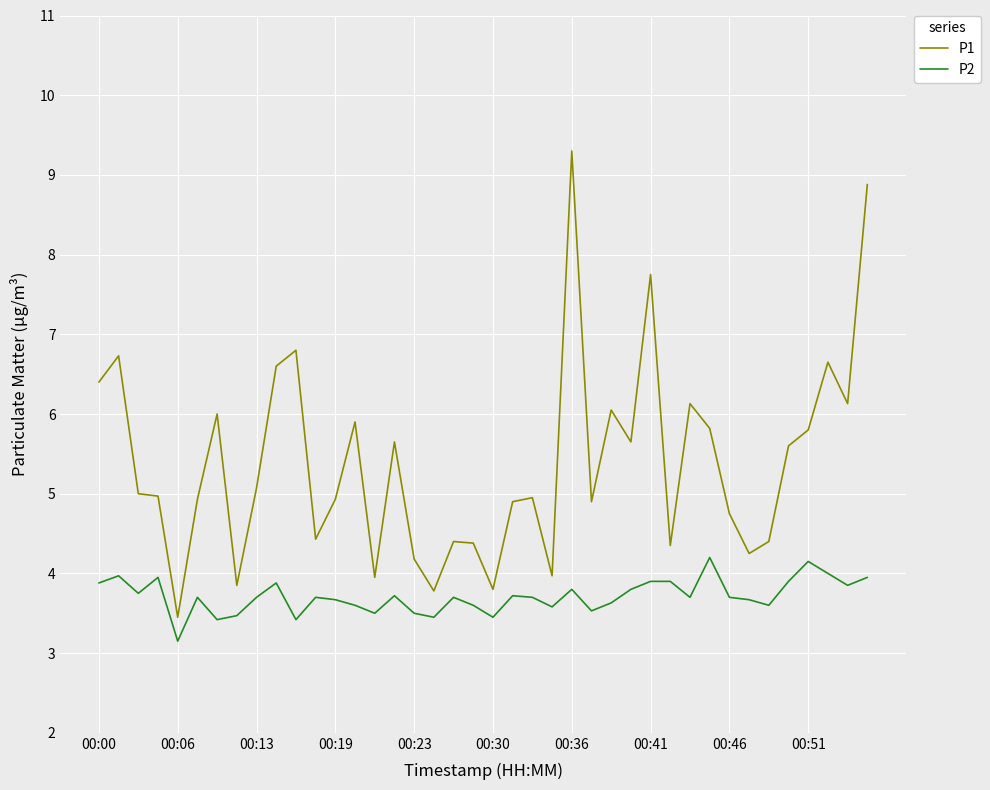

Which series has the largest range (max minus min)?

P1